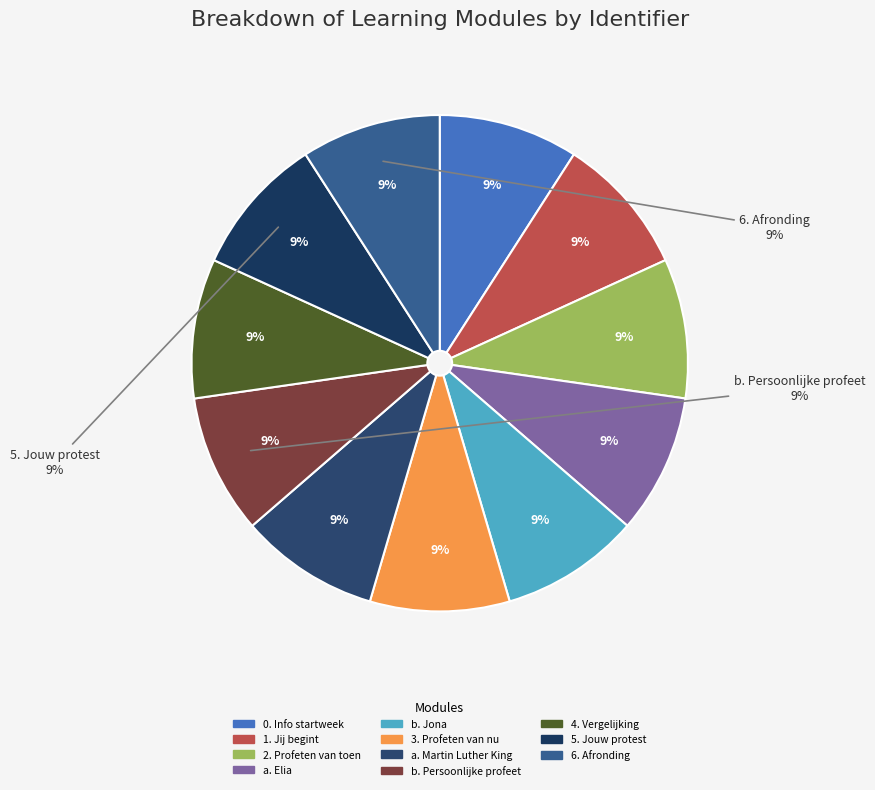

To the nearest percent, what is the average slice percentage?

9%